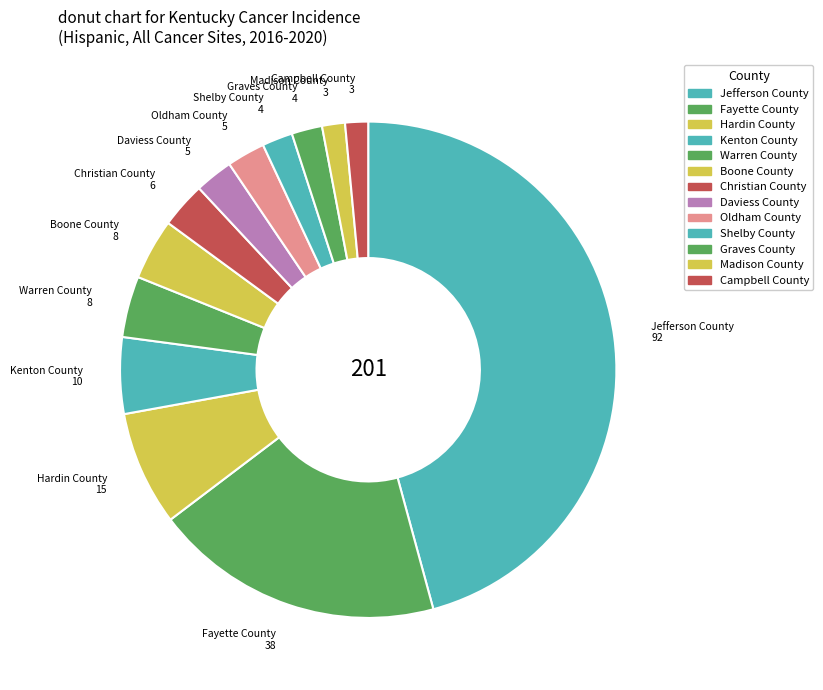

Which has a higher value, Kenton County or Warren County?

Kenton County